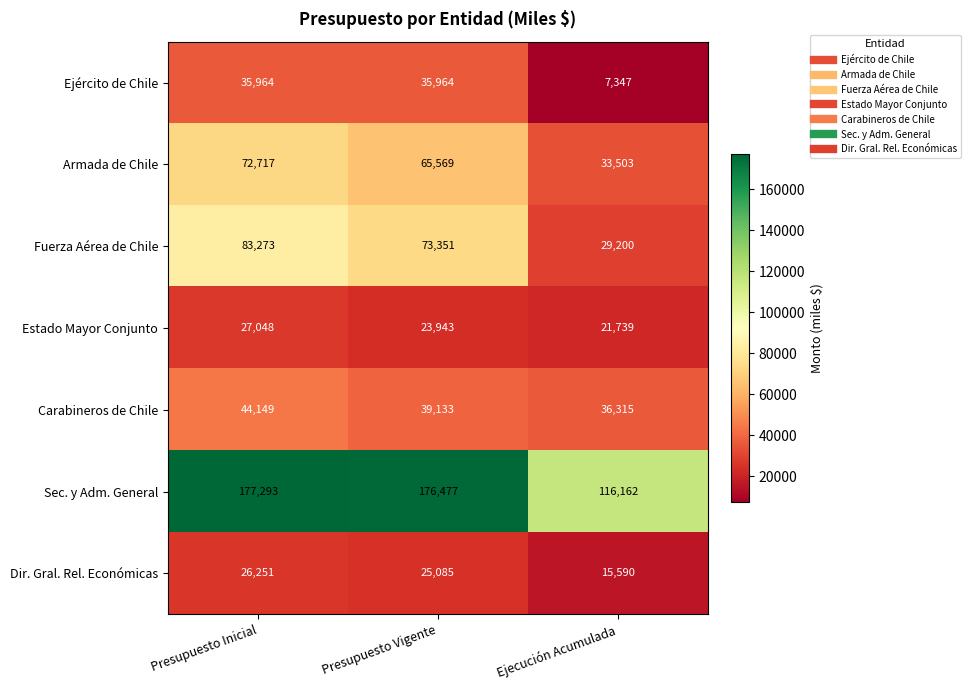

At which category is the sum across all series the highest?

Presupuesto Inicial